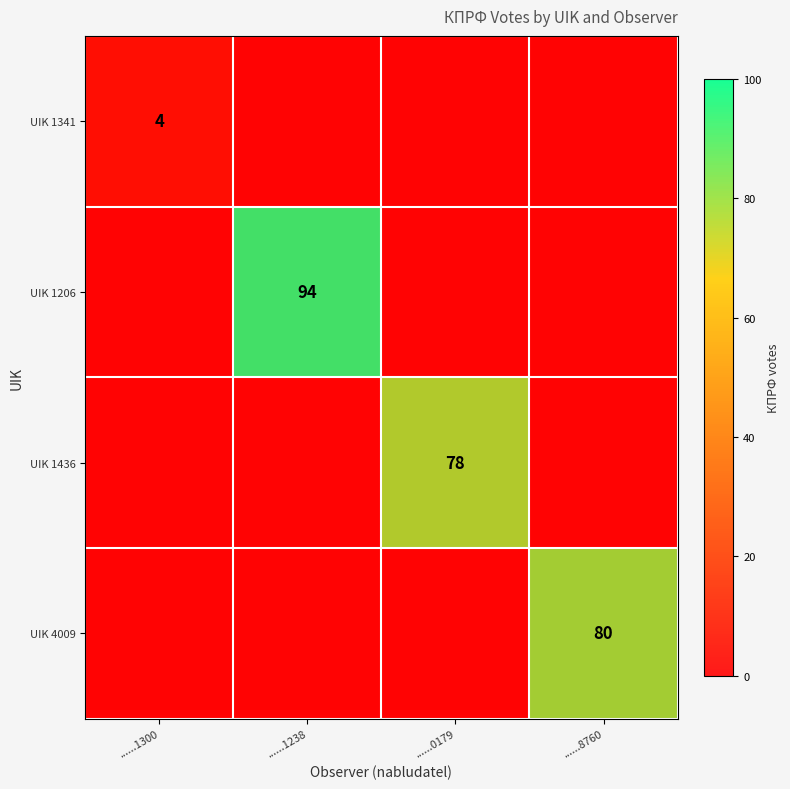

How many data points in UIK 1436 are above 0?

1